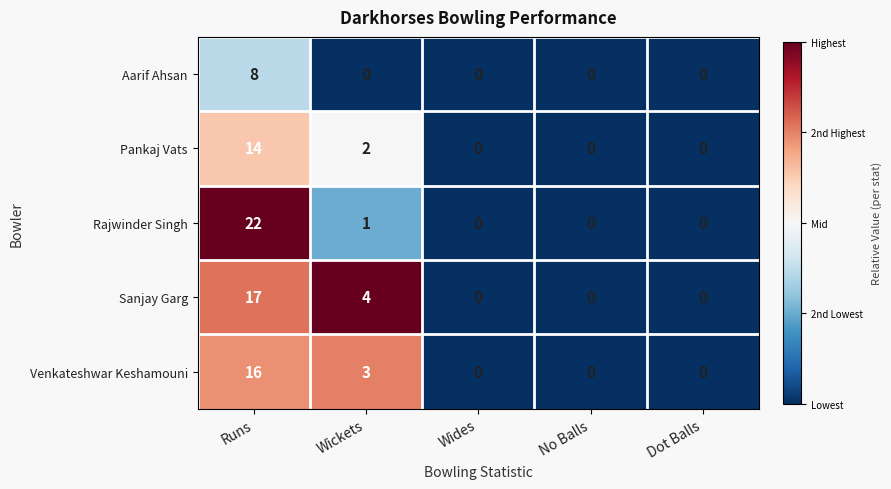

List the series in order of their peak value, highest first.

Rajwinder Singh, Sanjay Garg, Venkateshwar Keshamouni, Pankaj Vats, Aarif Ahsan